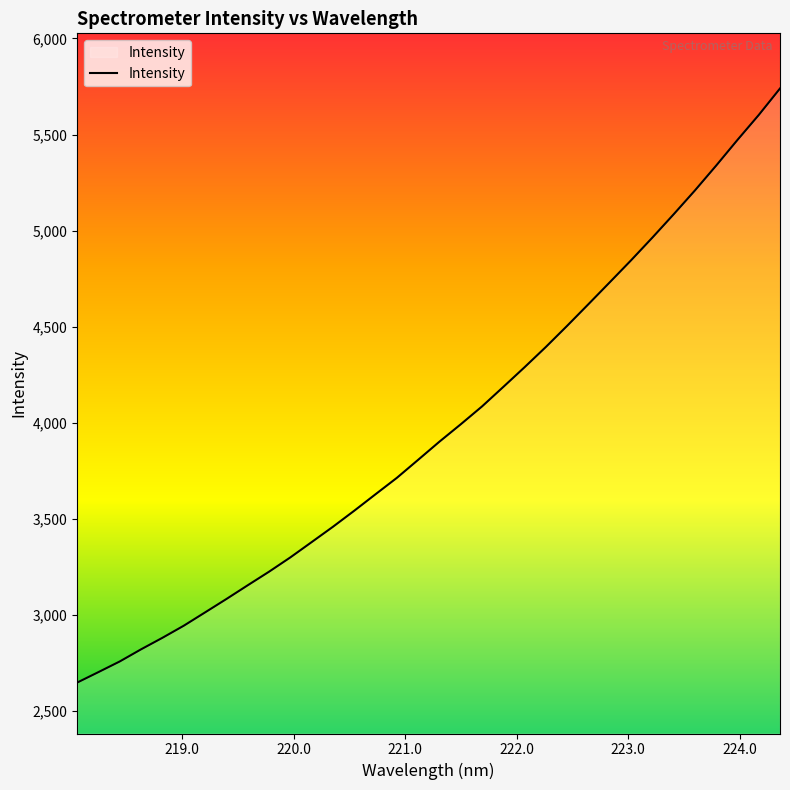

How many lines are shown in the chart?

1